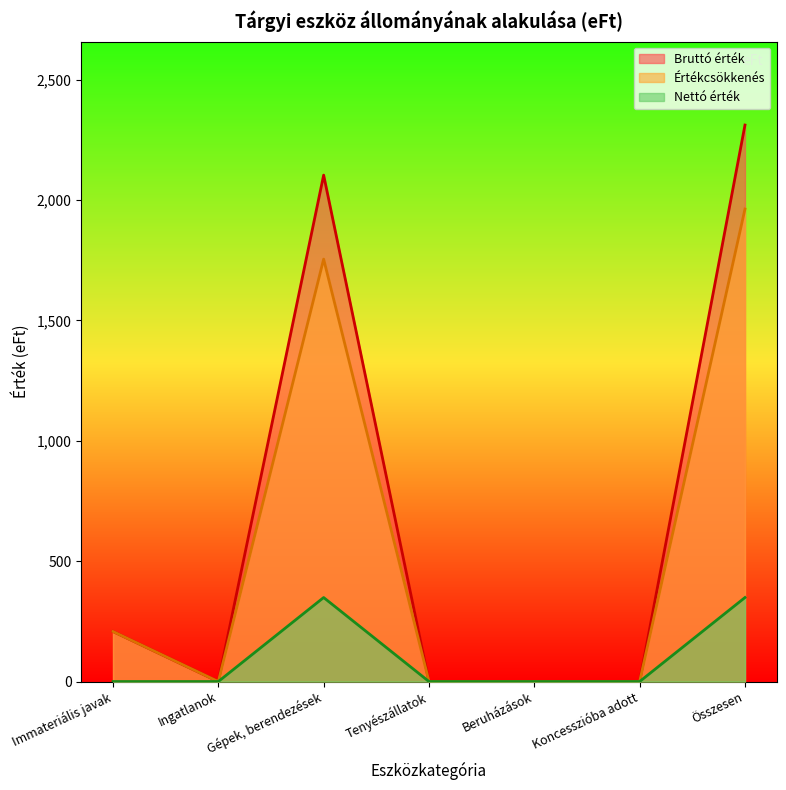

True or false: Bruttó érték and Értékcsökkenés intersect in this chart.

False